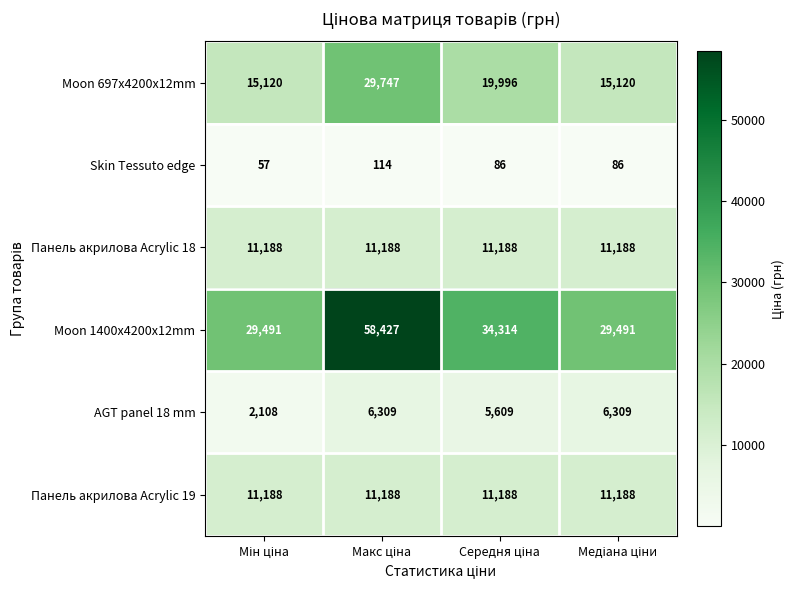

What is the maximum value shown in the chart?

58427